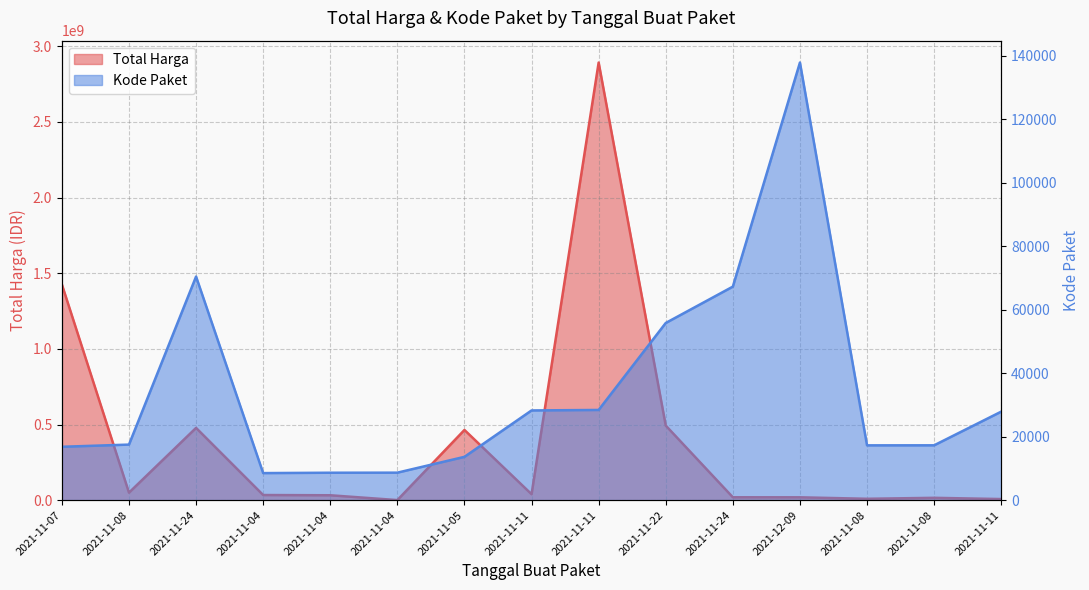

Which series has the widest spread of values?

Total Harga